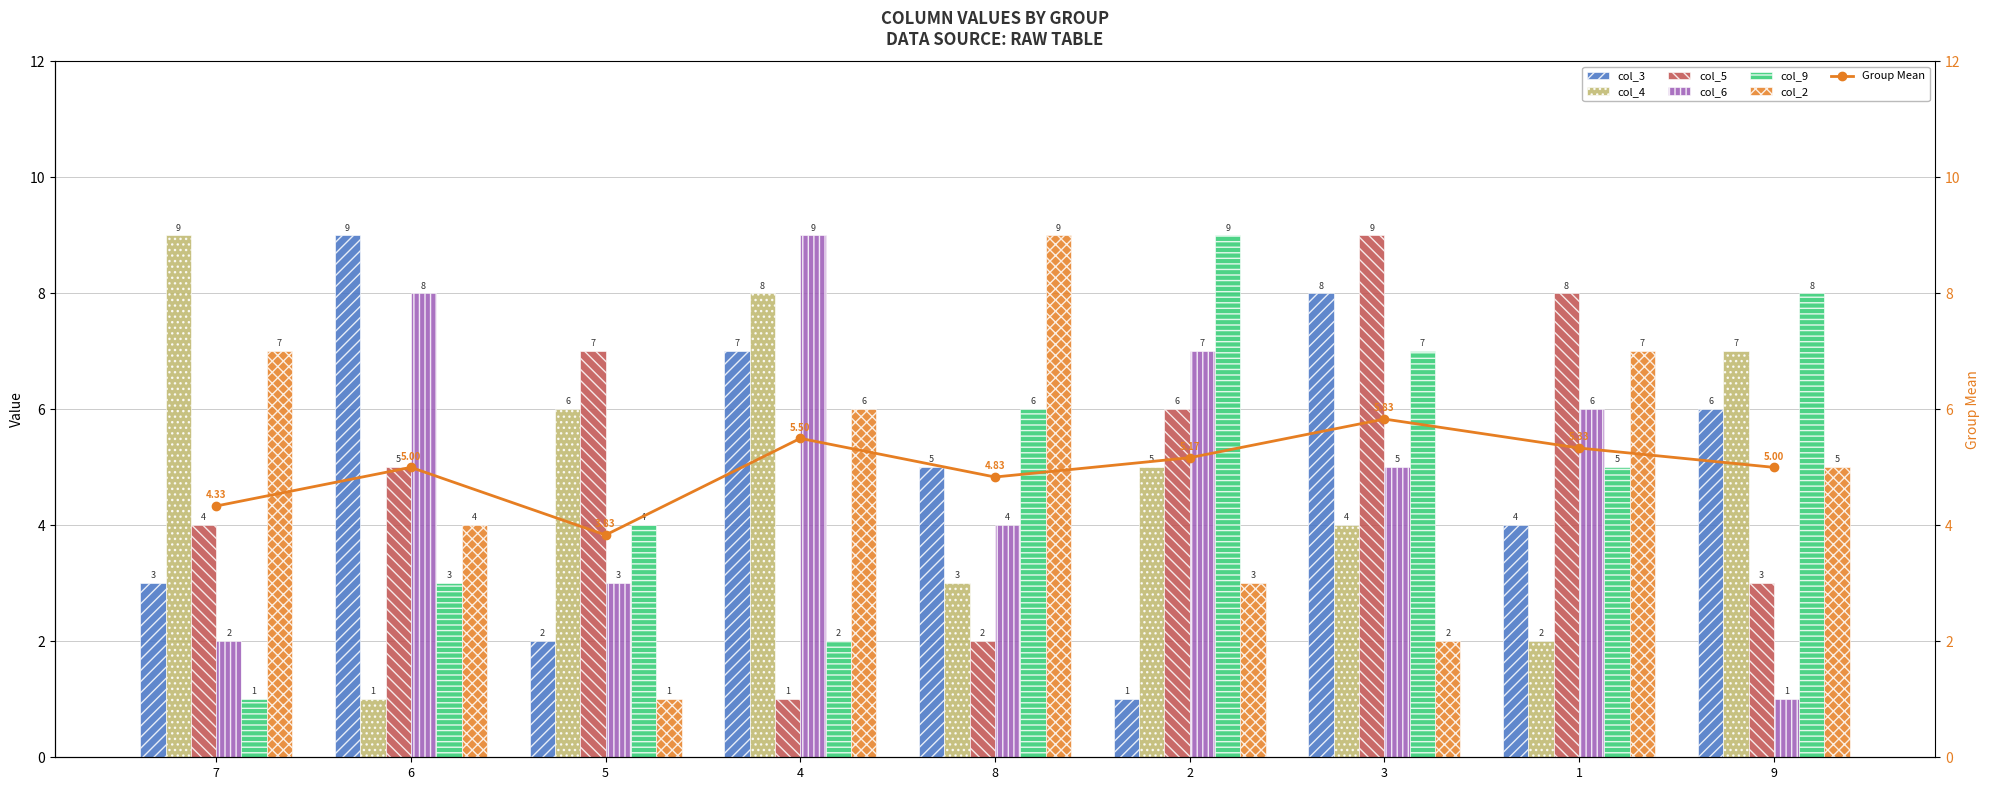

What is the sum of the col_4 values at 5 and 6?

7